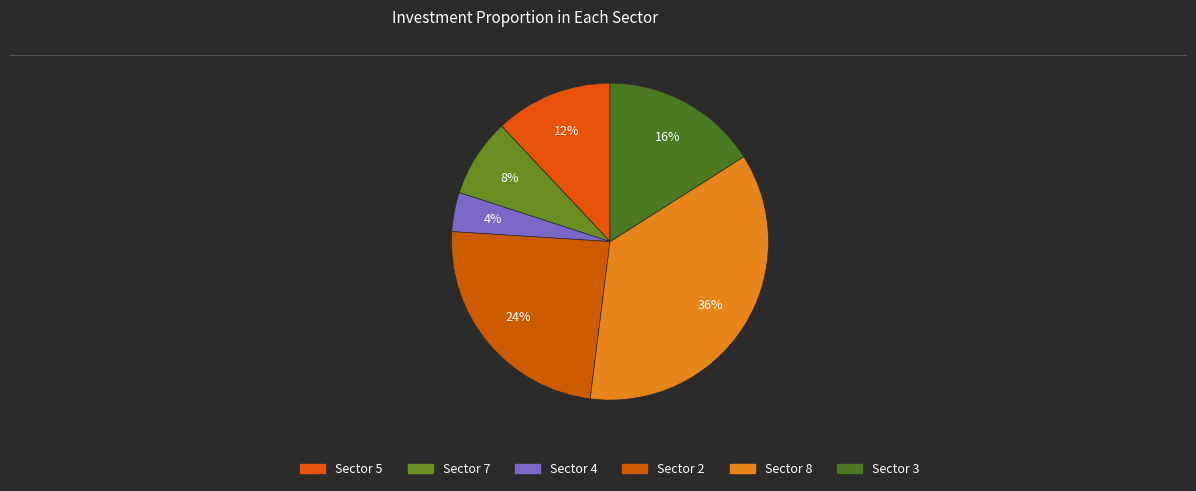

Count the number of slices in the pie.

6